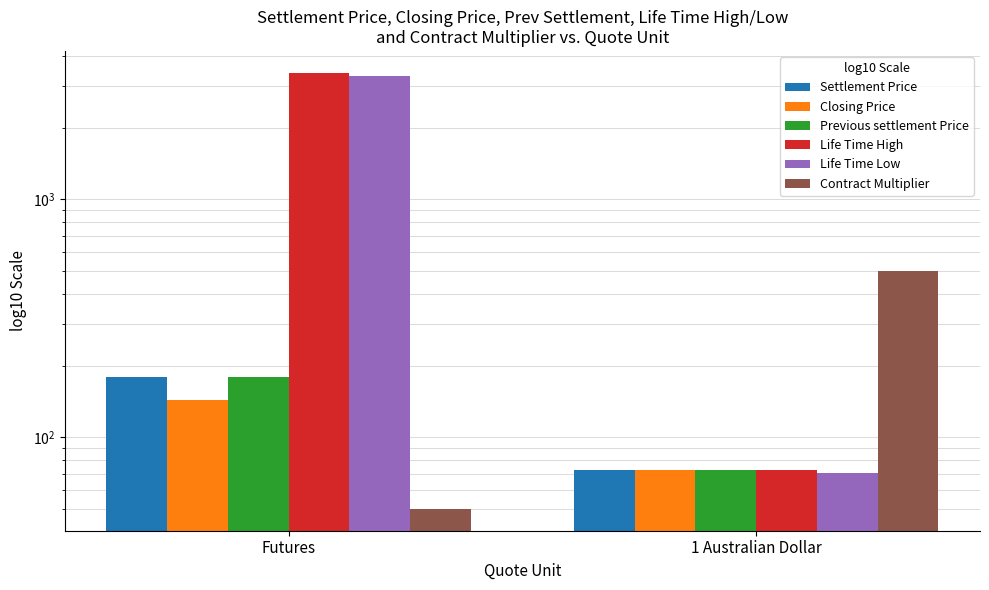

What position from the right is 1 Australian Dollar?

1